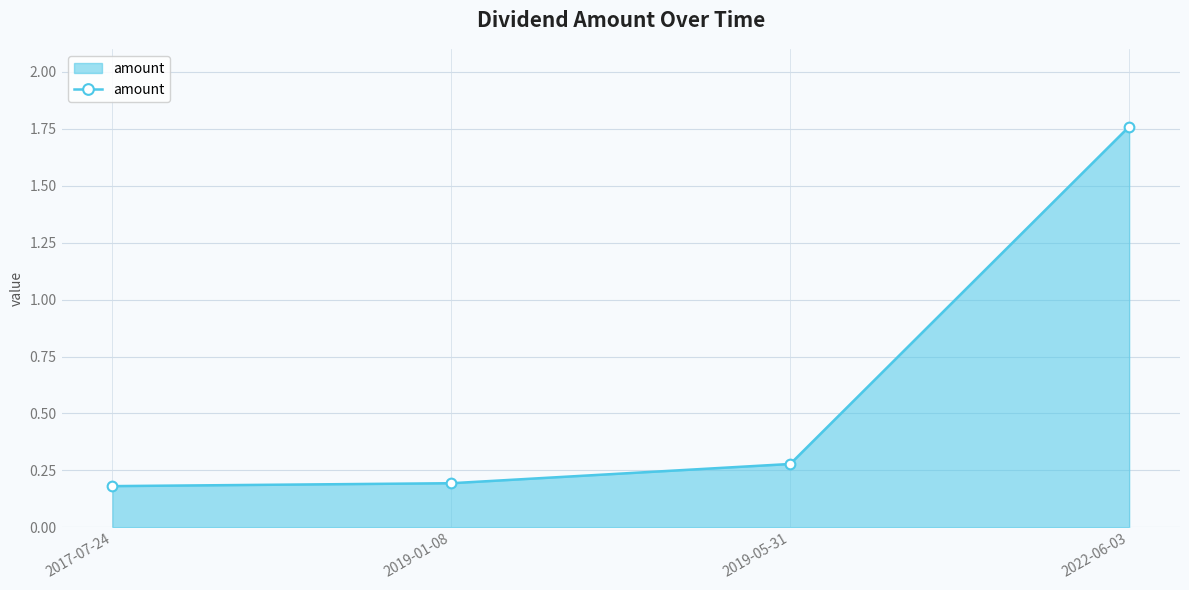

What is the sum of the values at 2017-07-24 and 2019-01-08?

0.4